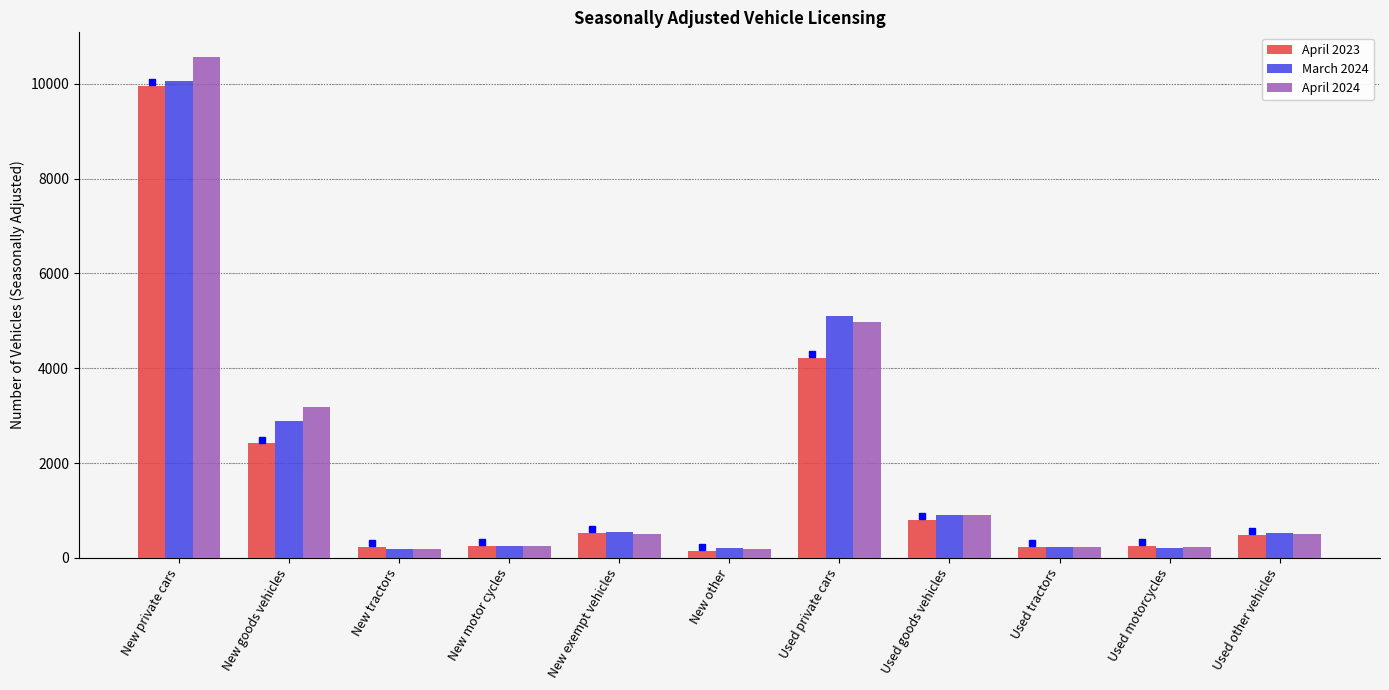

What is the difference between the highest and lowest values at New private cars?

595